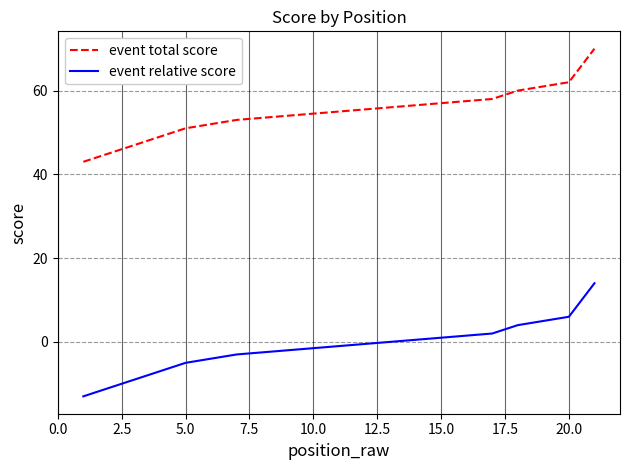

The value of event total score at 11 is 55. True or false?

True